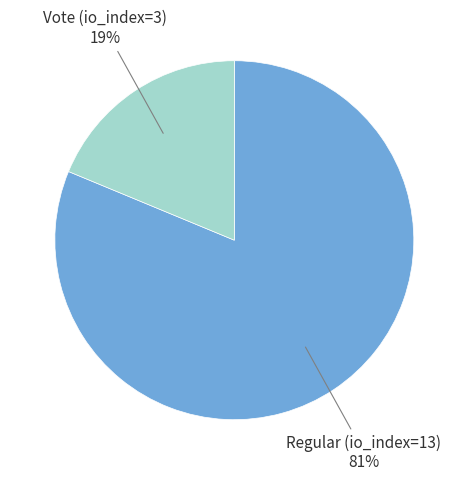

Is there any slice that represents more than half of the pie?

Yes